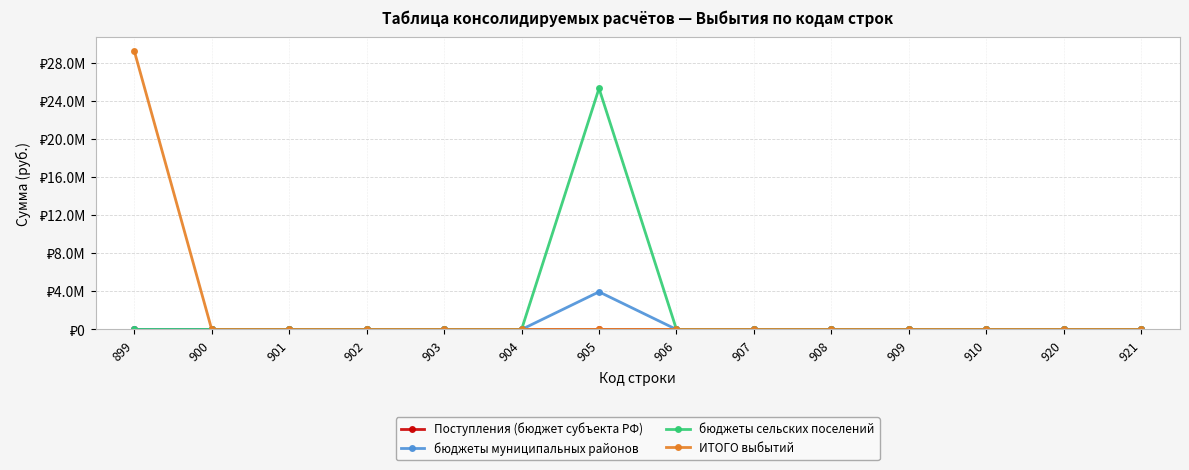

What is the total value across all series at 899?

29265011.8